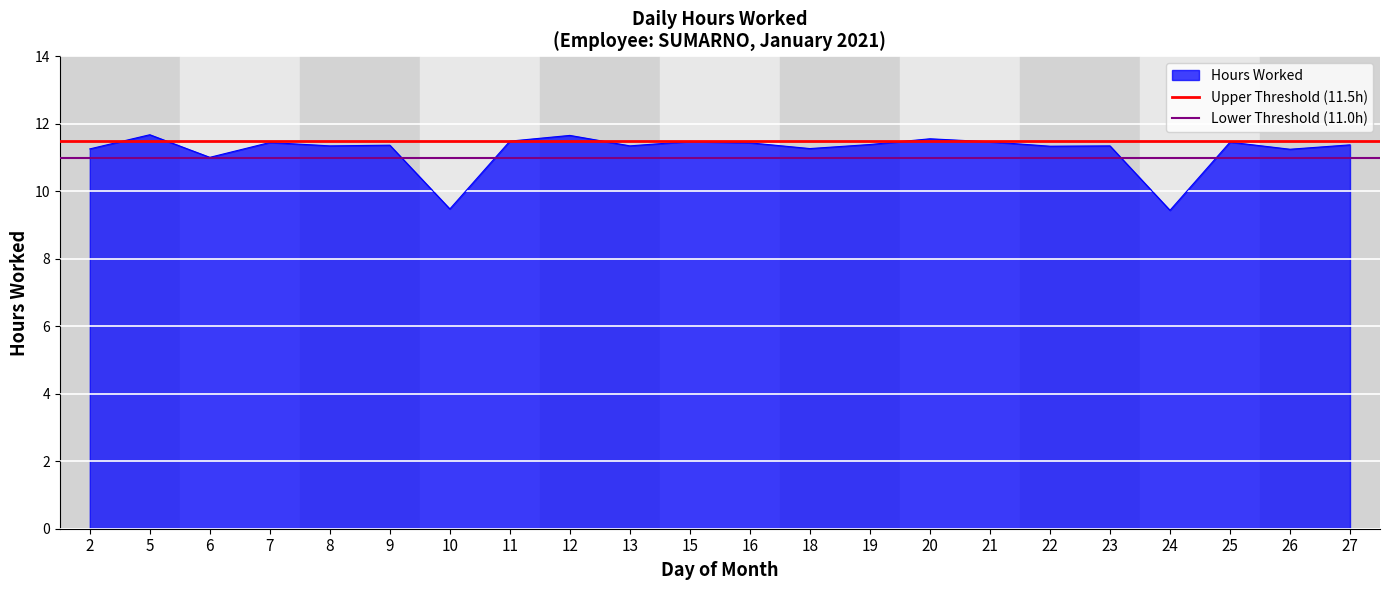

Which category has the lowest value in the Upper Threshold (11.5h) series?

2